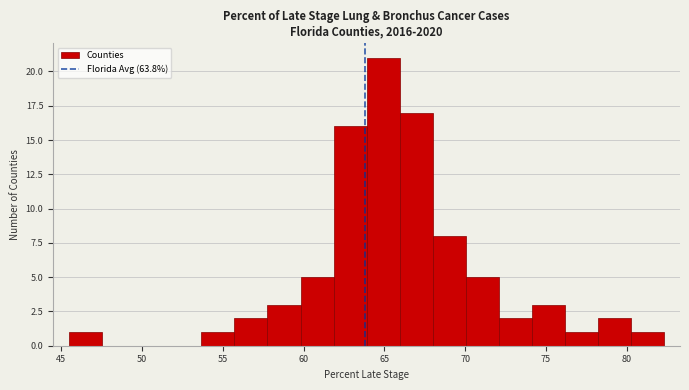

Reading left to right, list every bar in this chart as the range it spans on the x-axis followed by its height. Neither the bar edges nor the heights are printed on the chart, so give them approximately, as read against the axes.

45.5 to 47.5: 1
47.5 to 49.5: 0
49.5 to 51.5: 0
51.5 to 53.5: 0
53.5 to 55.5: 1
55.5 to 58.0: 2
58.0 to 60.0: 3
60.0 to 62.0: 5
62.0 to 64.0: 16
64.0 to 66.0: 21
66.0 to 68.0: 17
68.0 to 70.0: 8
70.0 to 72.0: 5
72.0 to 74.0: 2
74.0 to 76.0: 3
76.0 to 78.0: 1
78.0 to 80.5: 2
80.5 to 82.5: 1